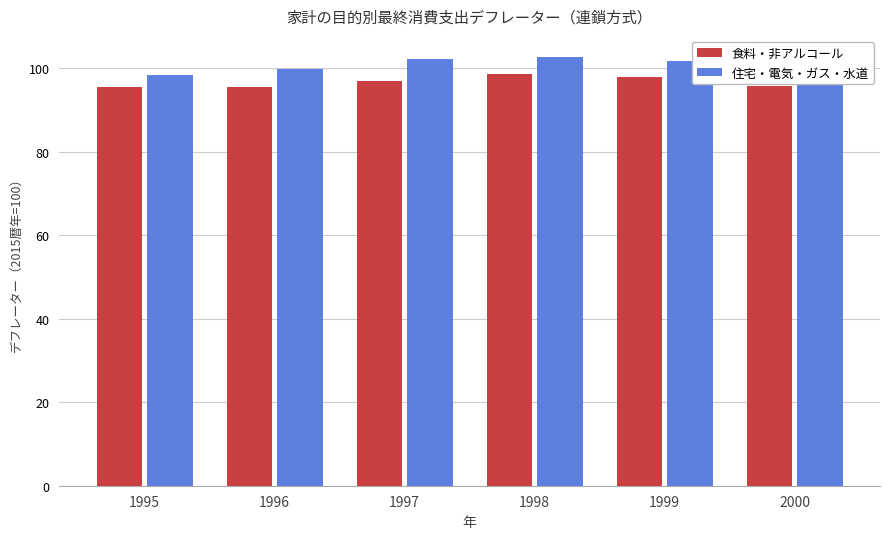

True or false: 食料・非アルコール has a value of 95.4 at 1996.

True